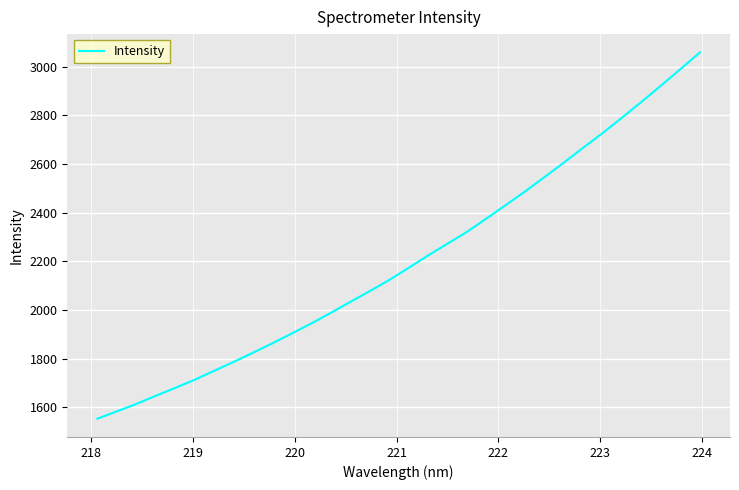

What is the smallest value displayed?

1553.8